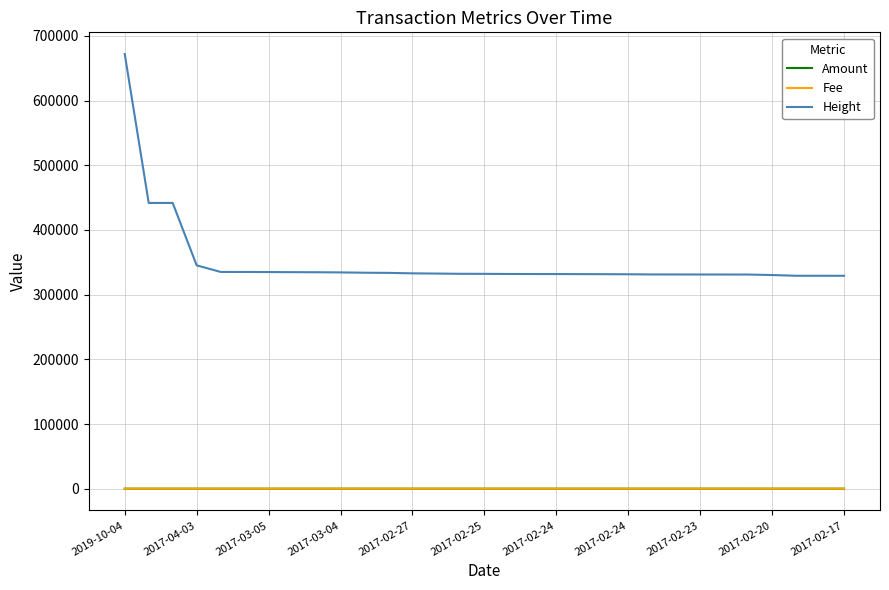

Which series has the largest total across all categories?

Height